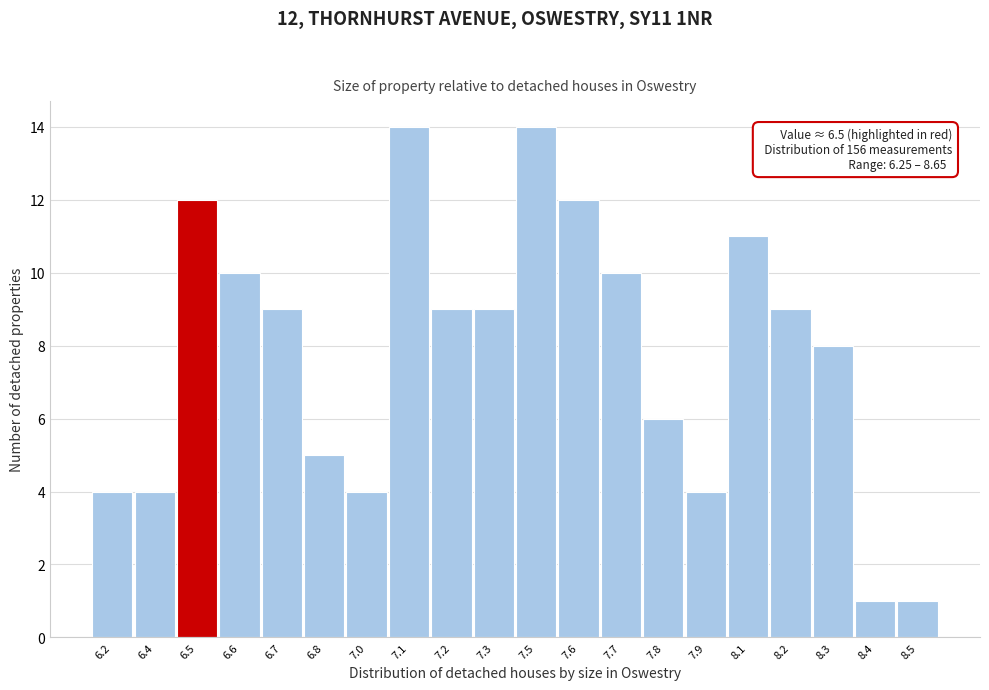

Reading right to left, transcribe all the data shown in this chart.

1	1	8	9	11	4	6	10	12	14	9	9	14	4	5	9	10	12	4	4